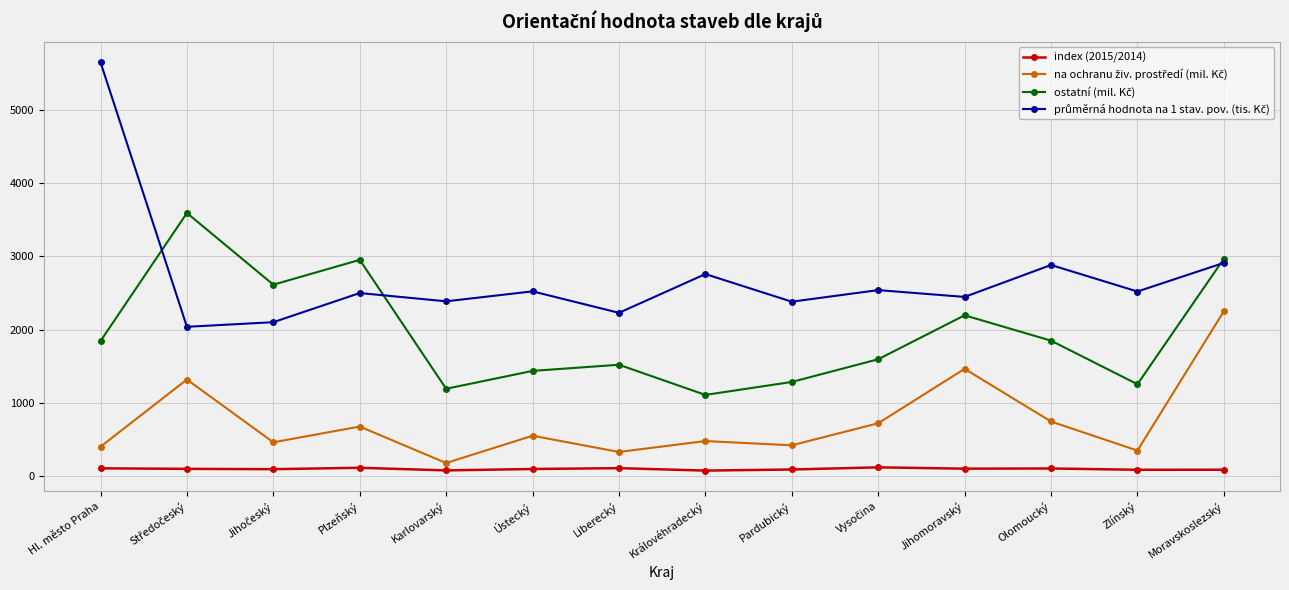

What is the label of the 11th point from the left?

Jihomoravský